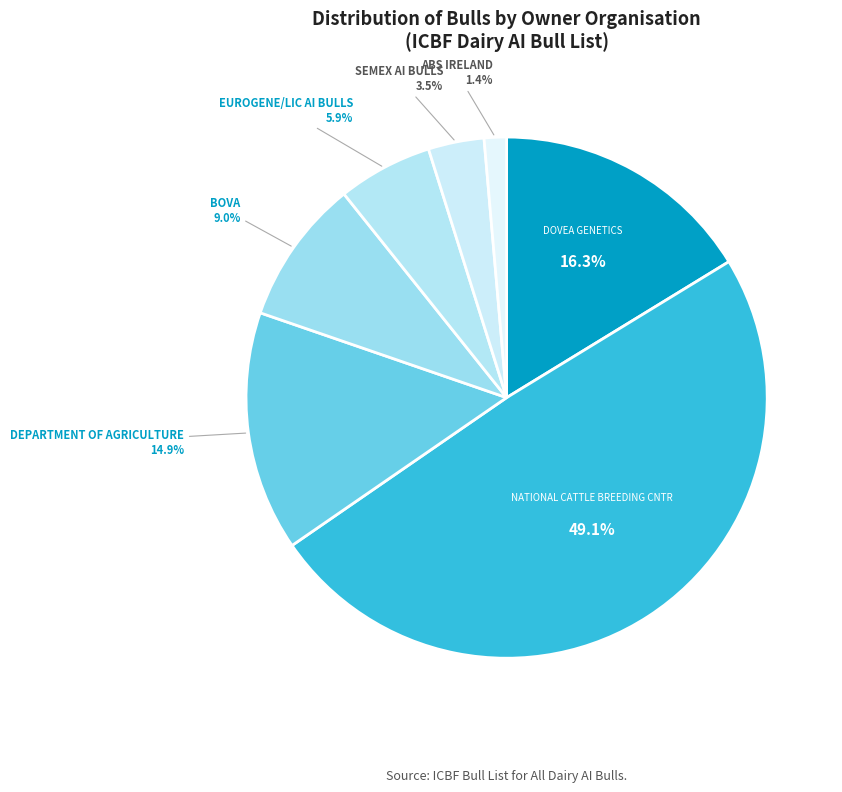

Is there a majority slice in this chart?

No